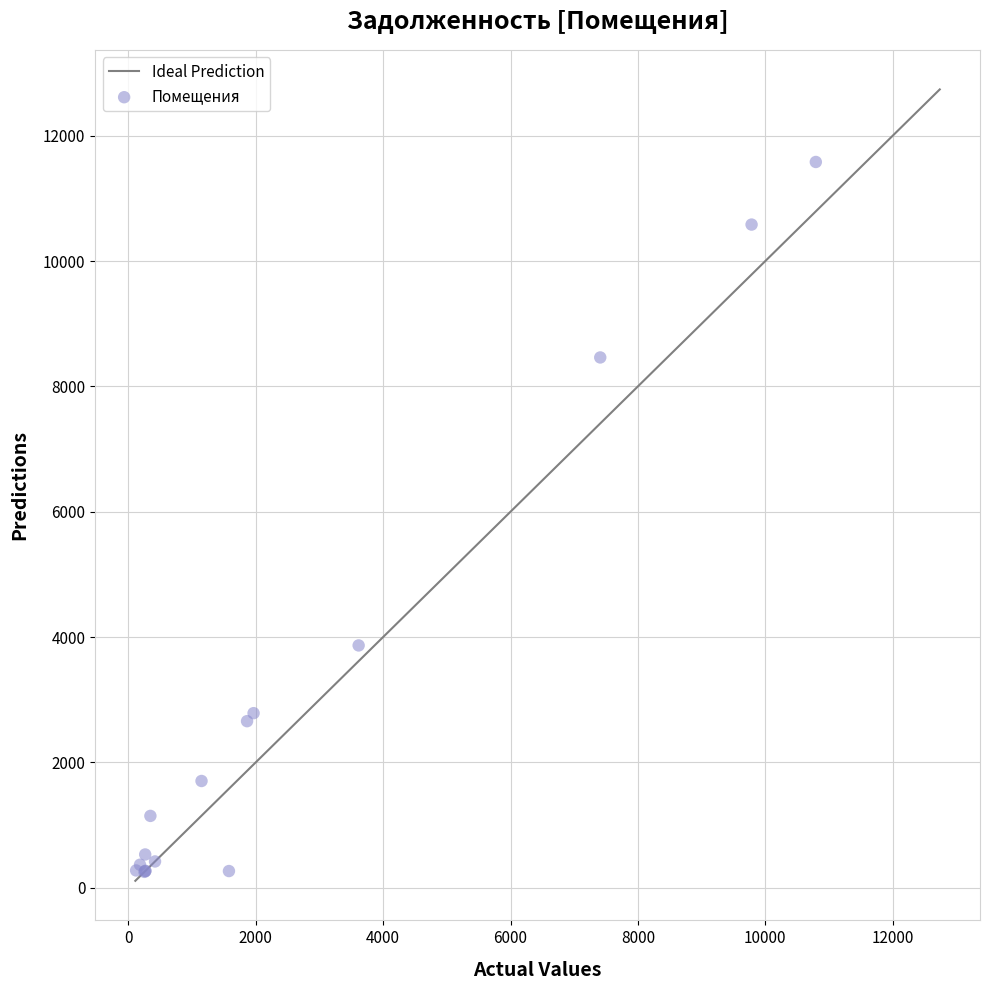

What Y value in the scatter plot is closest to 5916?

3866.1